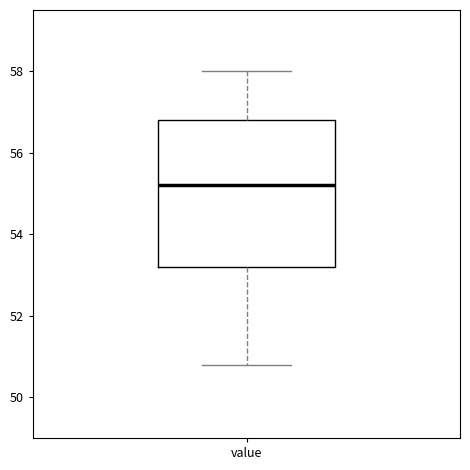

Where does the upper whisker of the box for value end on the y-axis? The values are not printed on the chart, so give them approximately, as read against the axis.

58.0